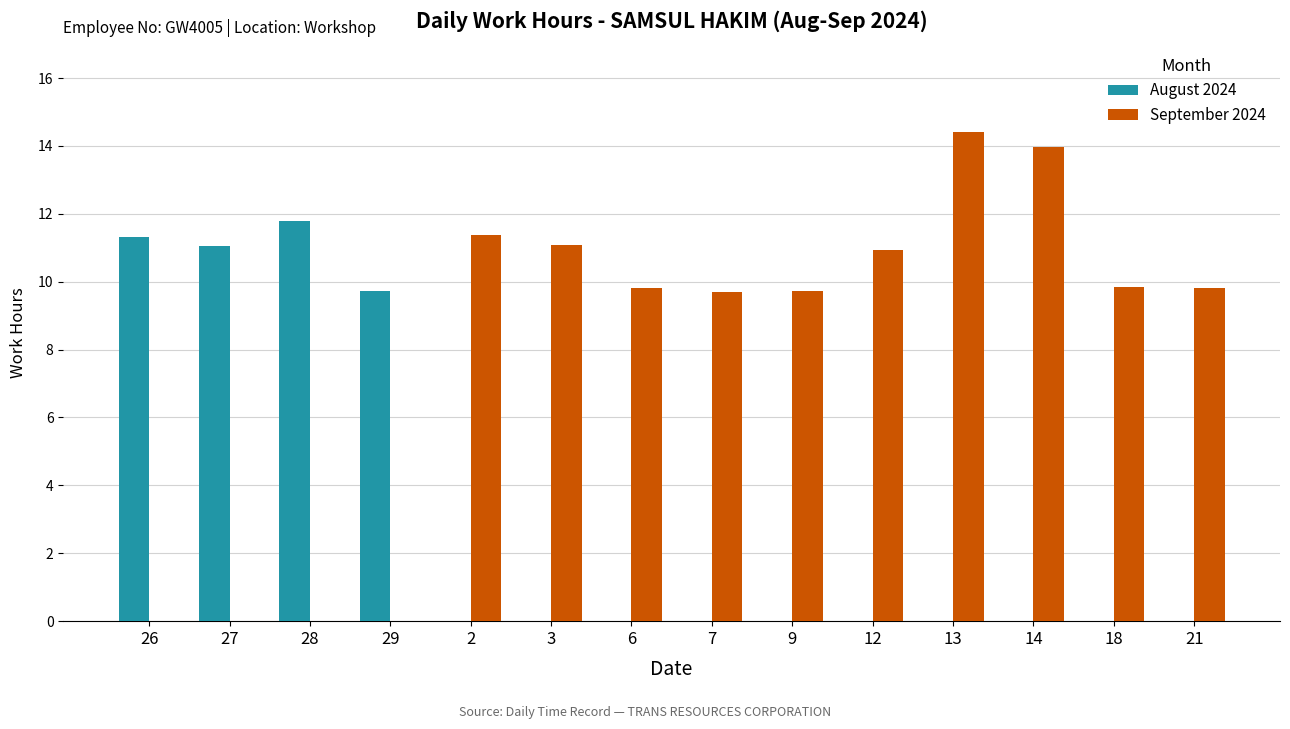

How many series are shown in this chart?

2